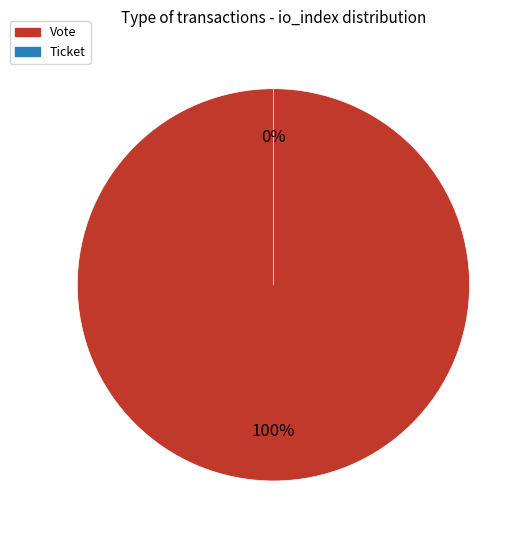

Which has a higher value, Vote or Ticket?

Vote